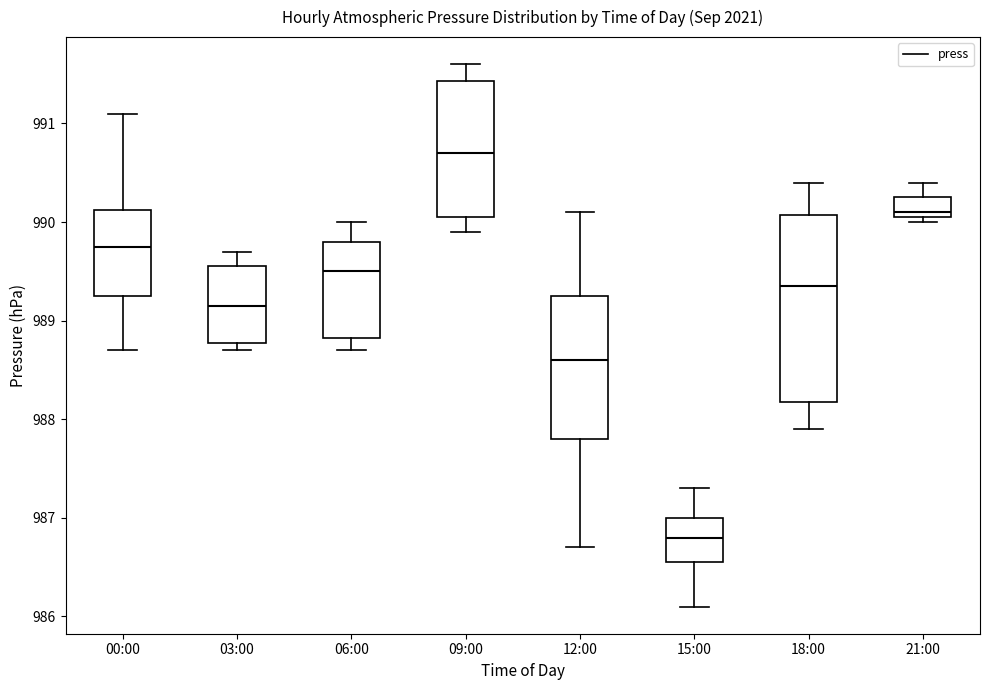

Which box's median line is the lowest?

15:00